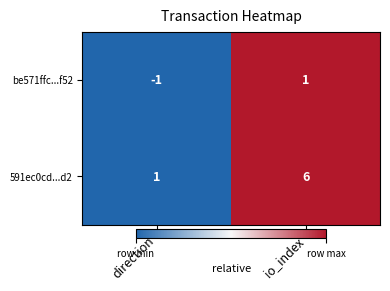

Between direction and io_index, which series saw the biggest shift?

591ec0cd...d2